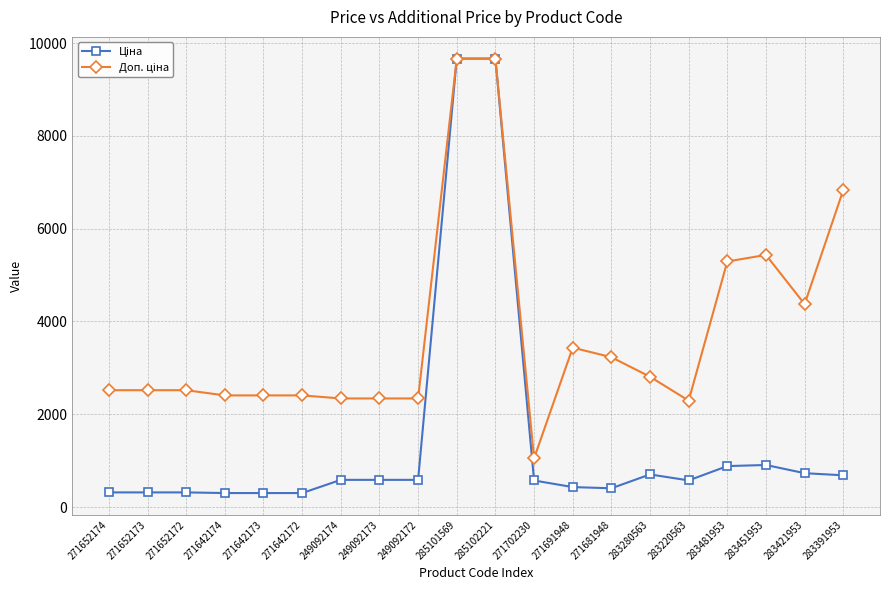

What is the difference between the highest and lowest values at 283451953?

4527.3